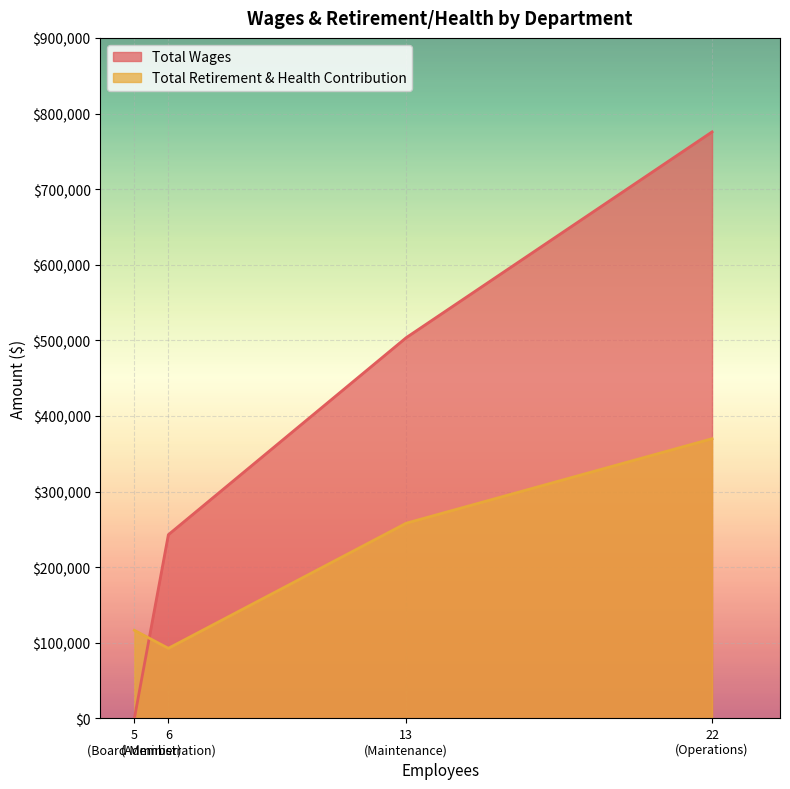

What is the value of the Total Retirement & Health Contribution point at the 1st from the left?

116515